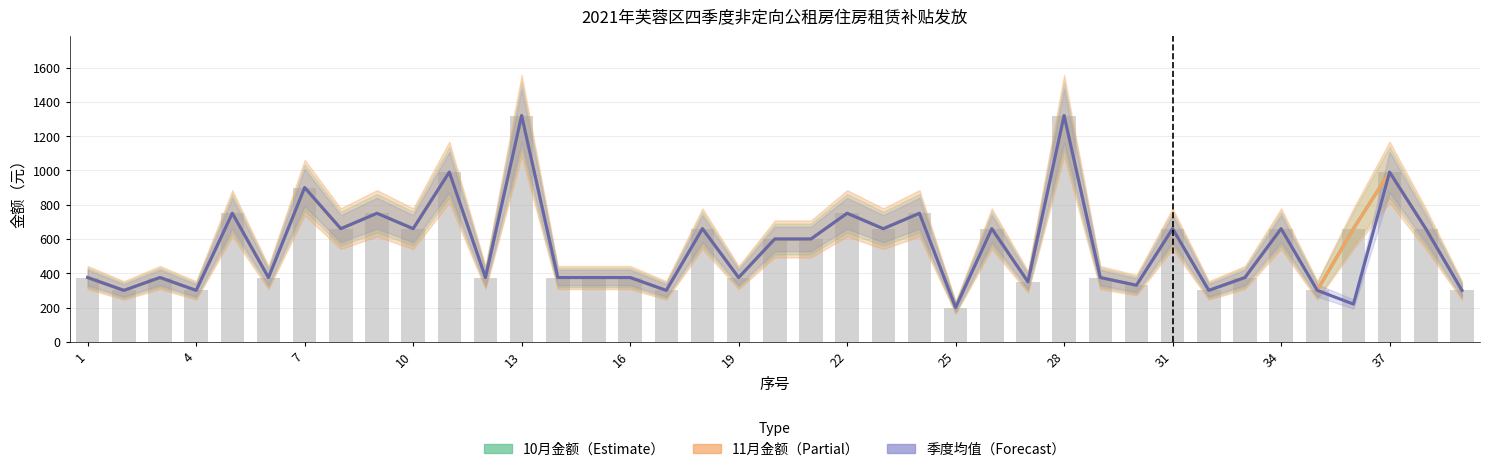

What is the average value of the 10月金额（Estimate） series?

566